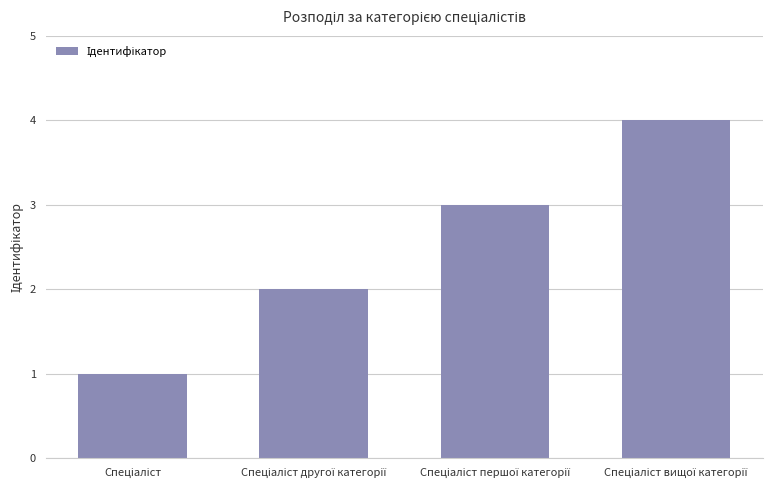

What is the maximum value shown in the chart?

4